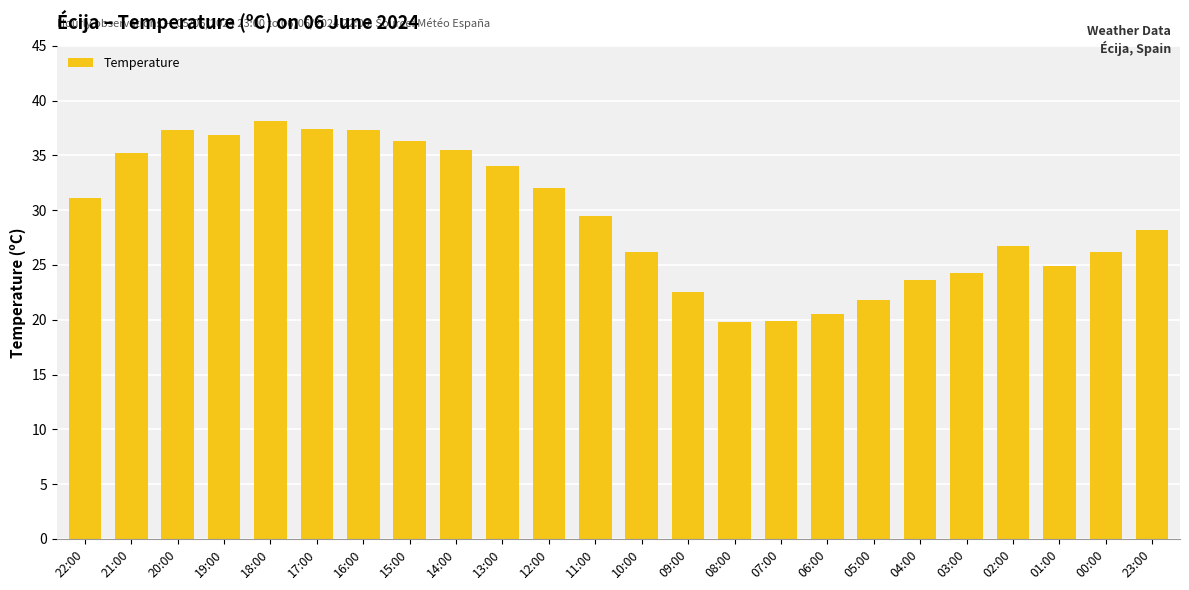

True or false: the data shows 44.6 at 10:00.

False